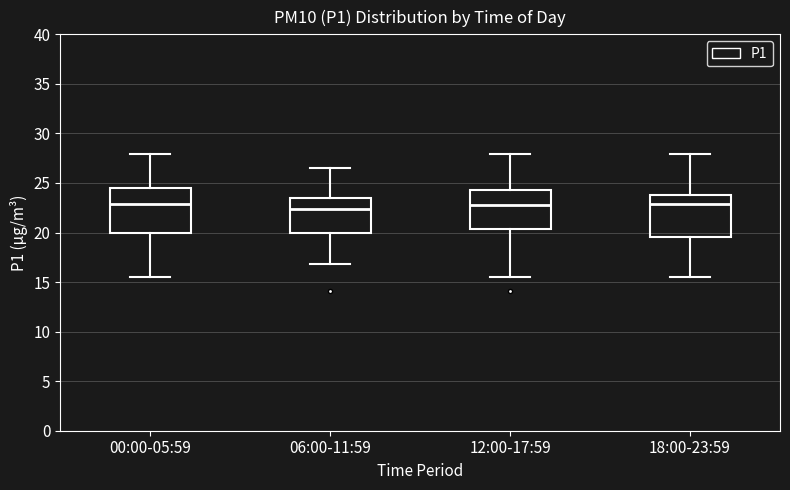

Where does the lower whisker of the box for 00:00-05:59 end on the y-axis? The values are not printed on the chart, so give them approximately, as read against the axis.

15.5